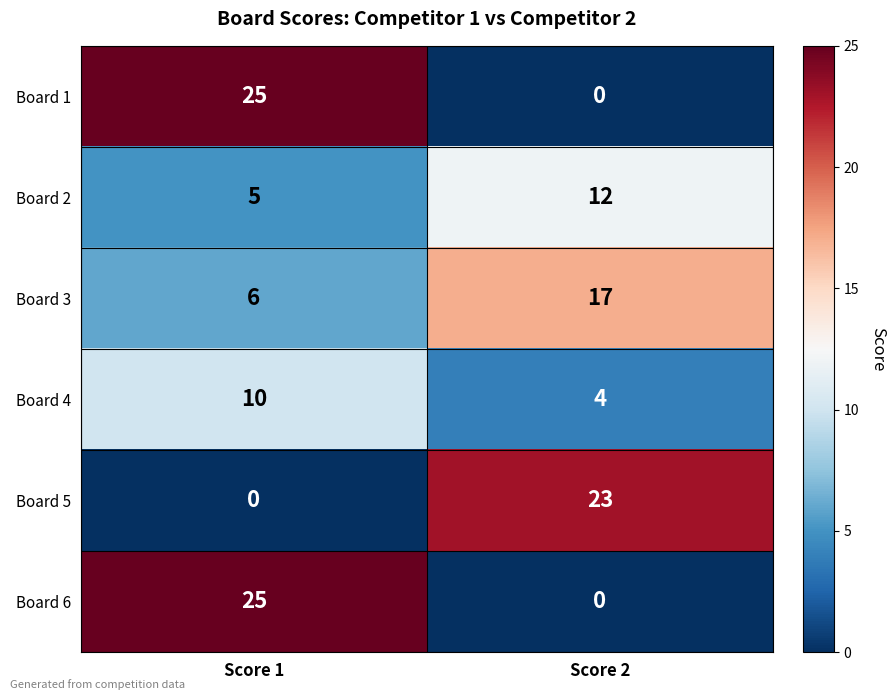

What is the total value across all series at Score 1?

71